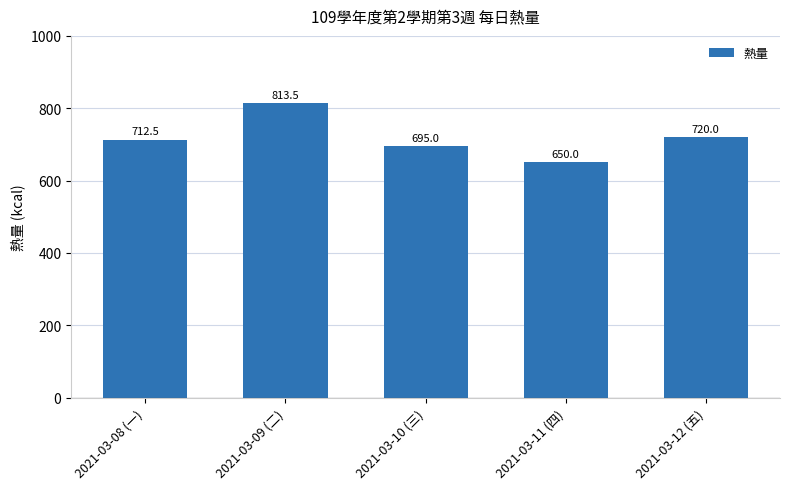

Reading left to right, what are all the values shown in this chart?

712.5	813.5	695.0	650.0	720.0